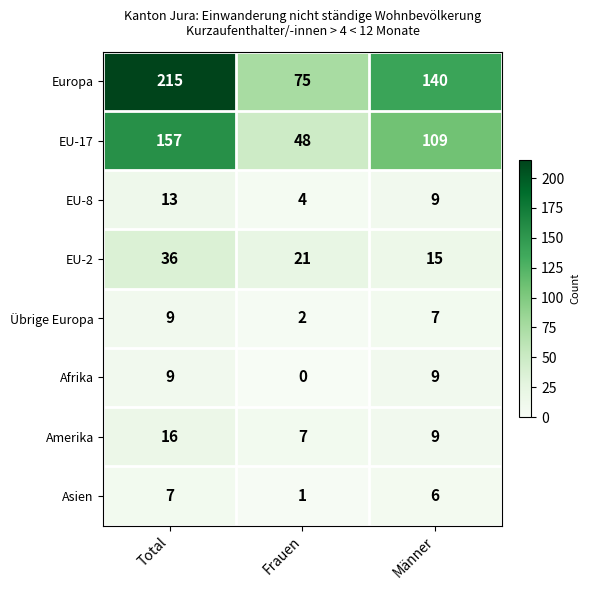

At which category is the sum across all series the highest?

Total